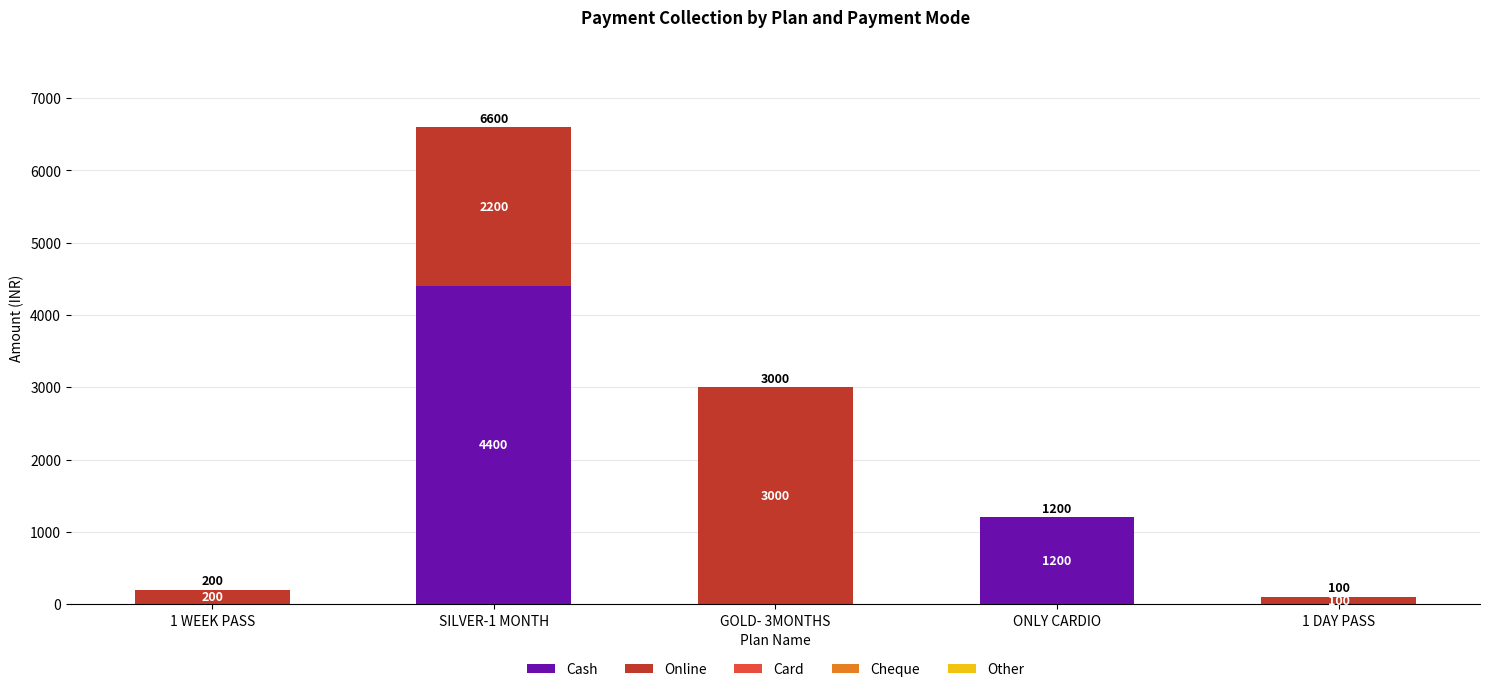

What is the maximum value for Cash?

4400